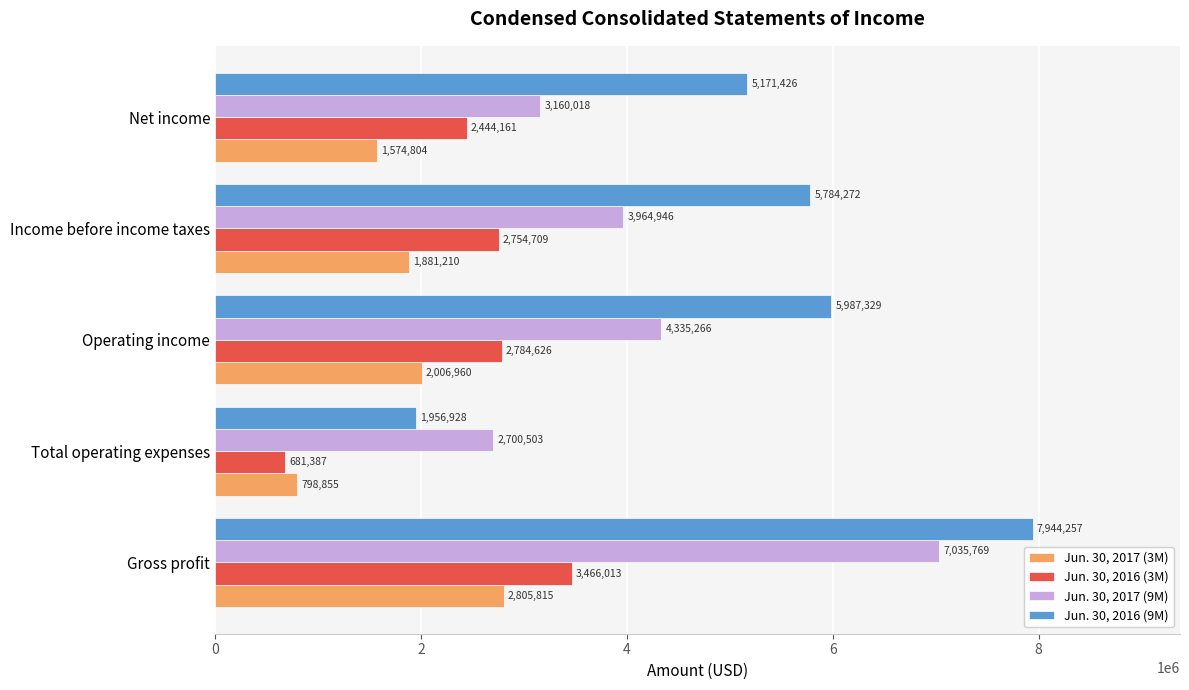

At which category is the sum across all series the highest?

Gross profit